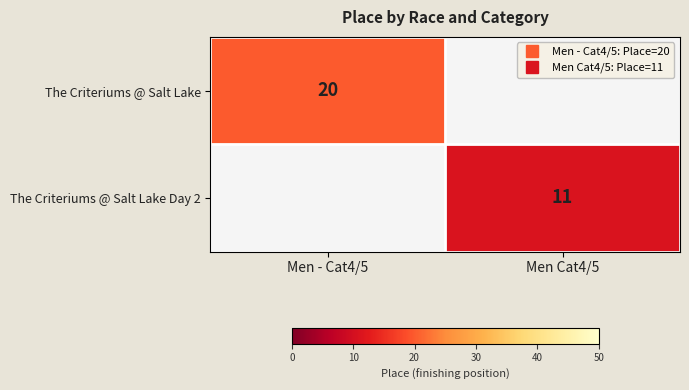

What is the maximum value shown in the chart?

20.0